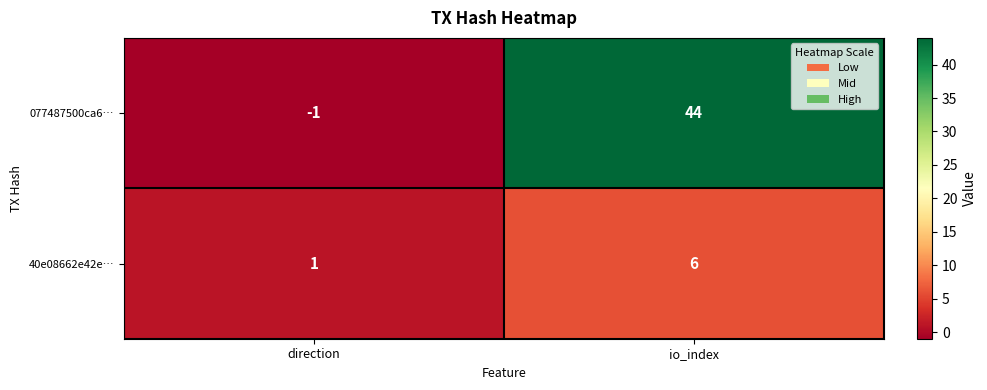

True or false: 077487500ca6… has a value of 27 at io_index.

False